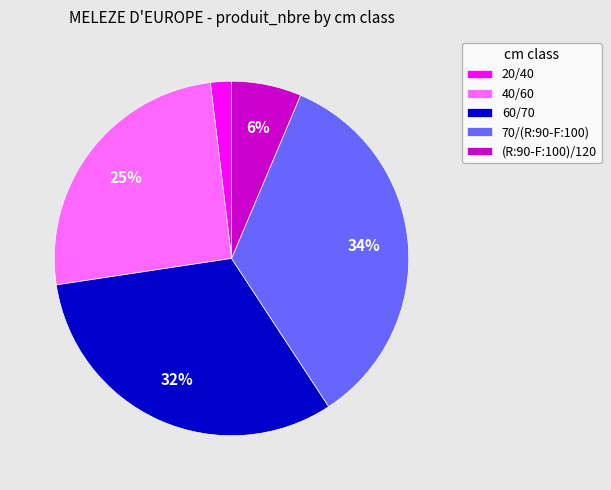

To the nearest percent, what is the combined percentage of 70/(R:90-F:100) and 40/60?

60%